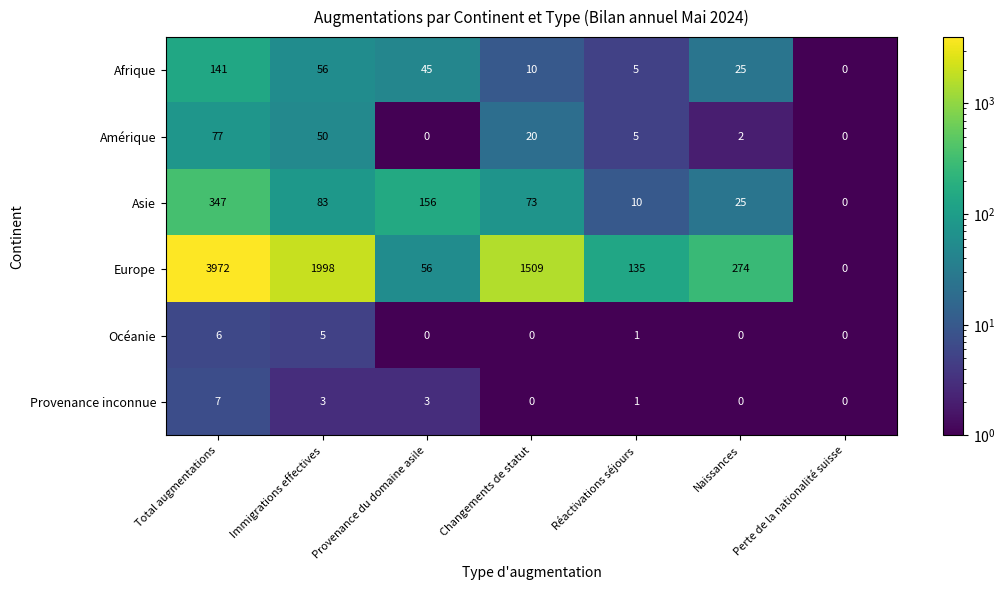

What is the difference between the Amérique values at Provenance du domaine asile and Changements de statut?

20